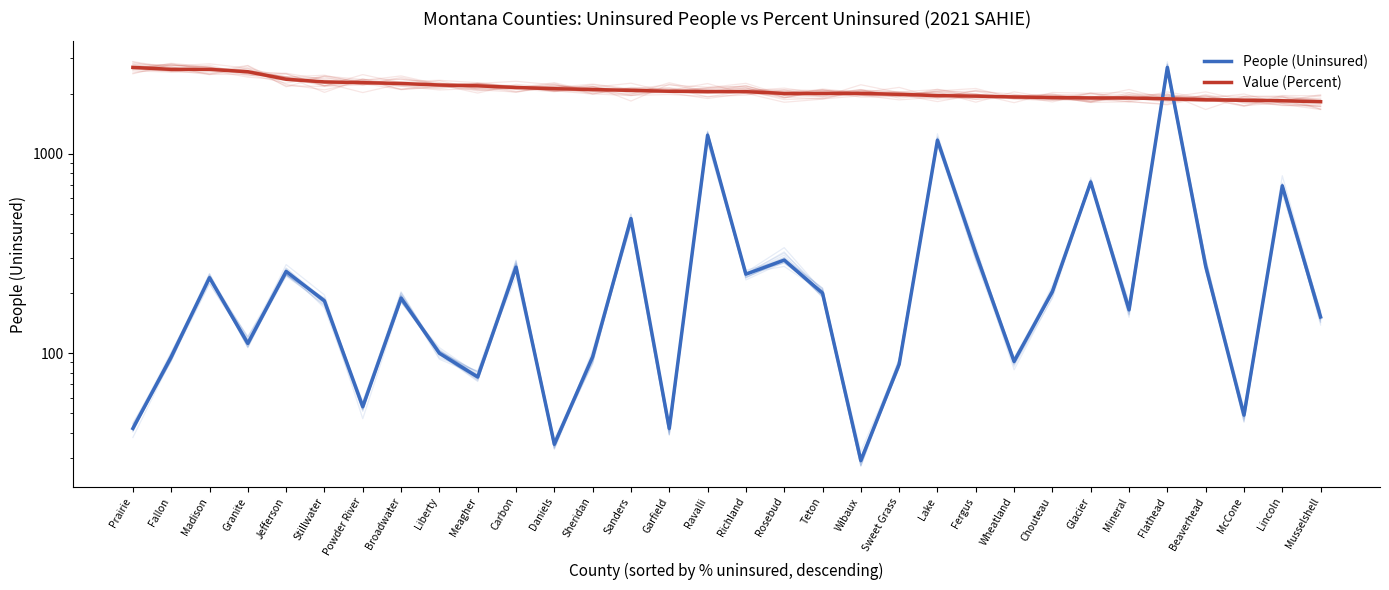

True or false: People (Uninsured) has a value of 35.0 at Daniels.

True